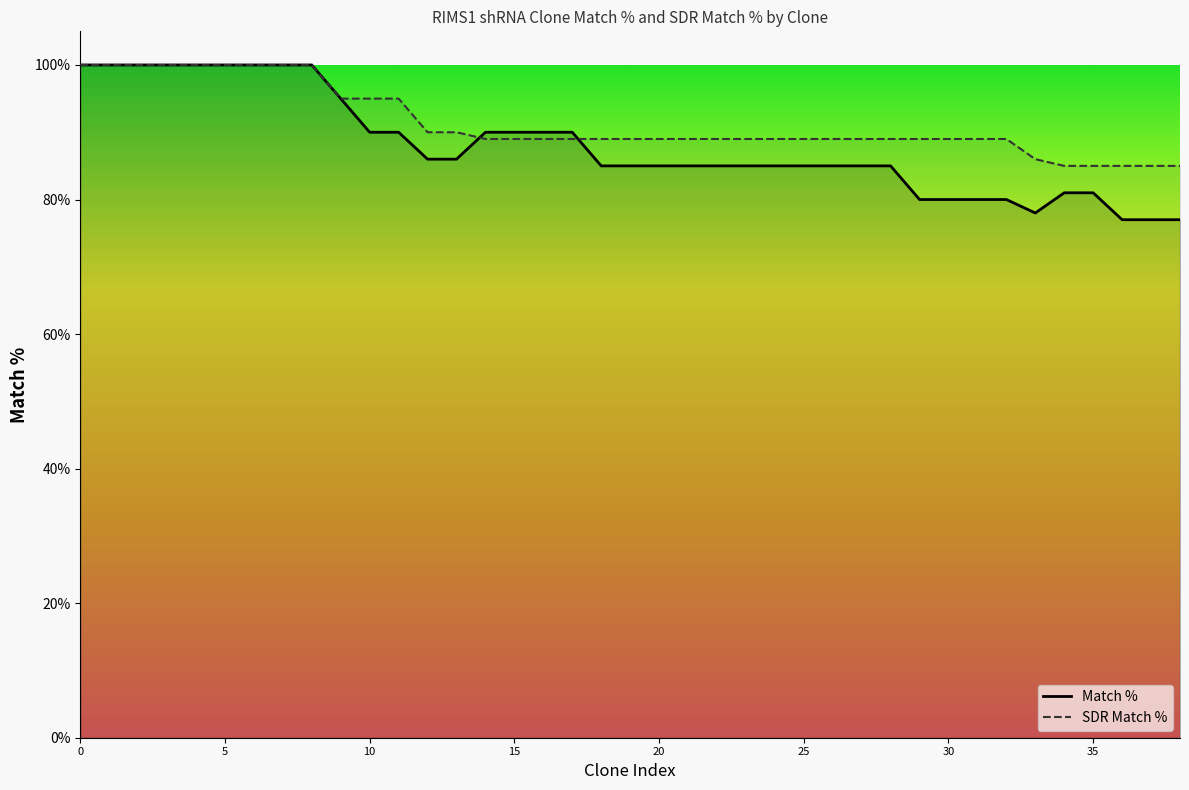

What is the difference between the maximum and minimum values in the SDR Match % series?

15